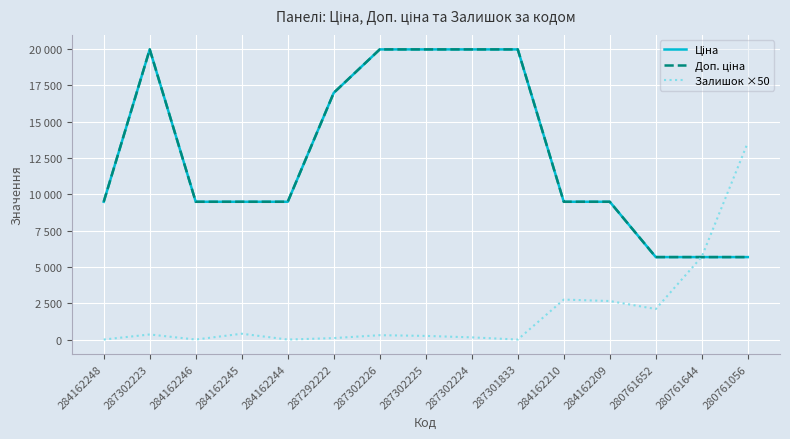

What is the label of the 15th point from the right?

284162248